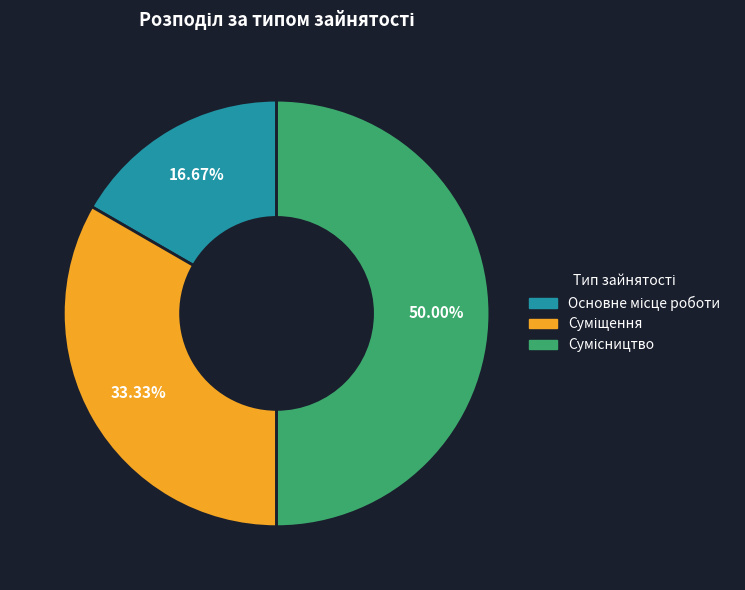

Count the number of slices in the pie.

3